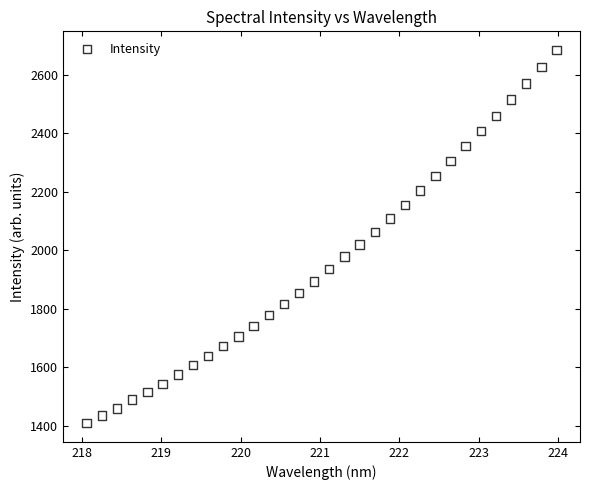

What is the range of X values (max minus min)?

5.9